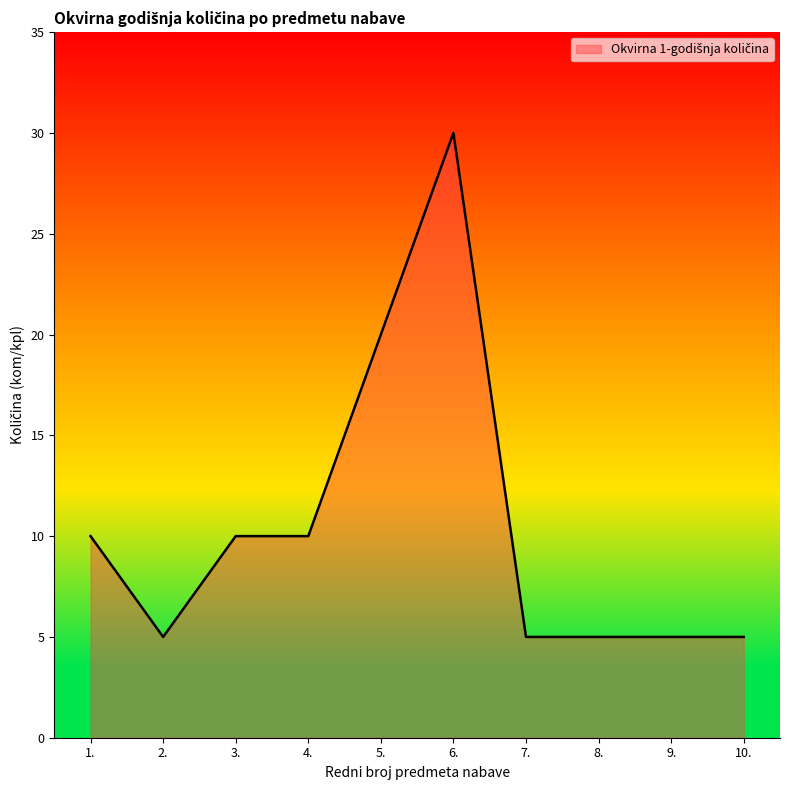

Does the chart display data point markers on the line(s)?

No